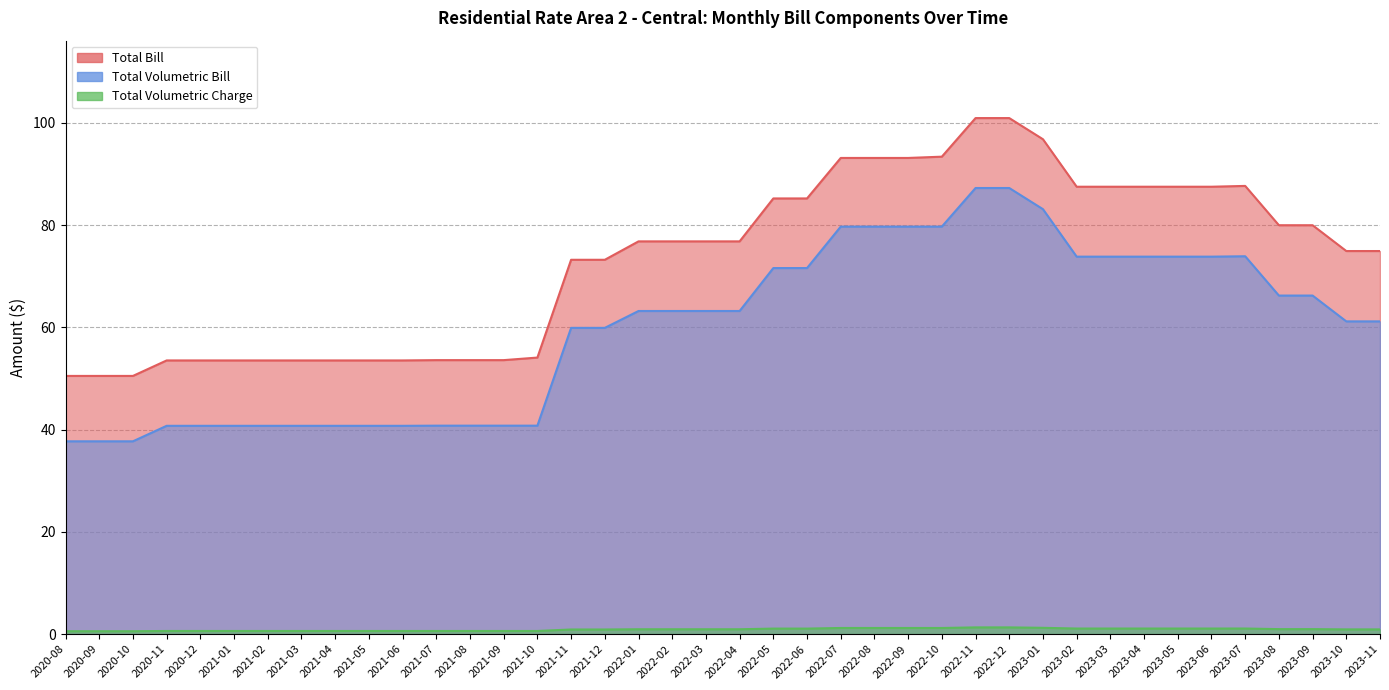

Which series has the widest spread of values?

Total Bill